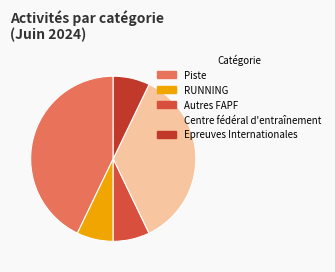

How many slices are in this pie chart?

5